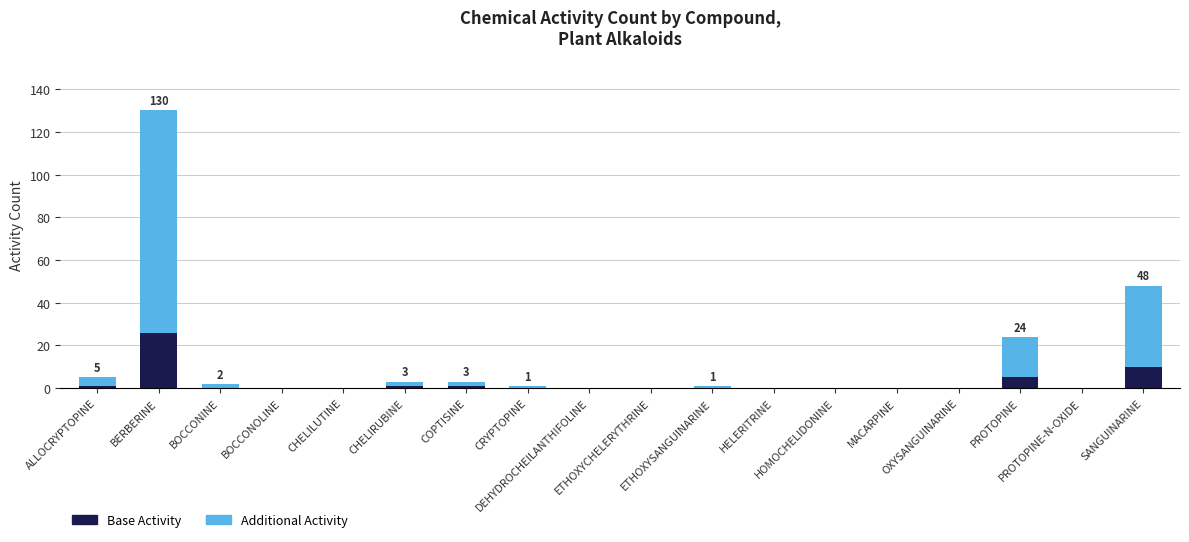

Are the bars horizontal?

No